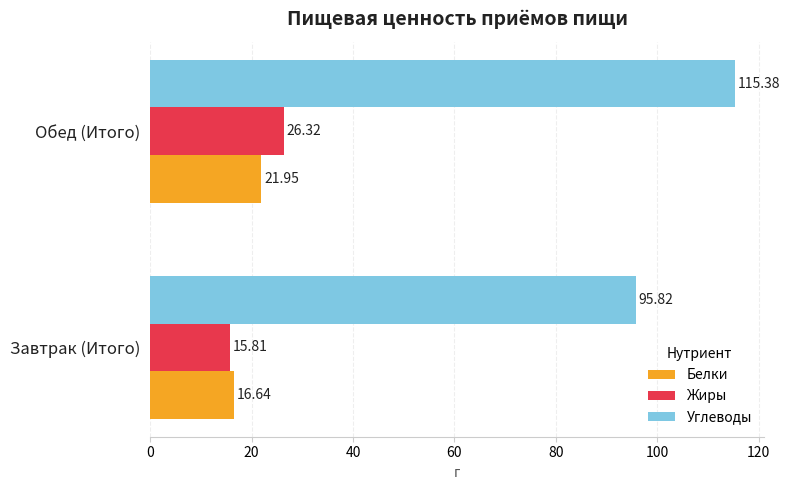

Rank the series by their maximum value, from highest to lowest.

Углеводы, Жиры, Белки